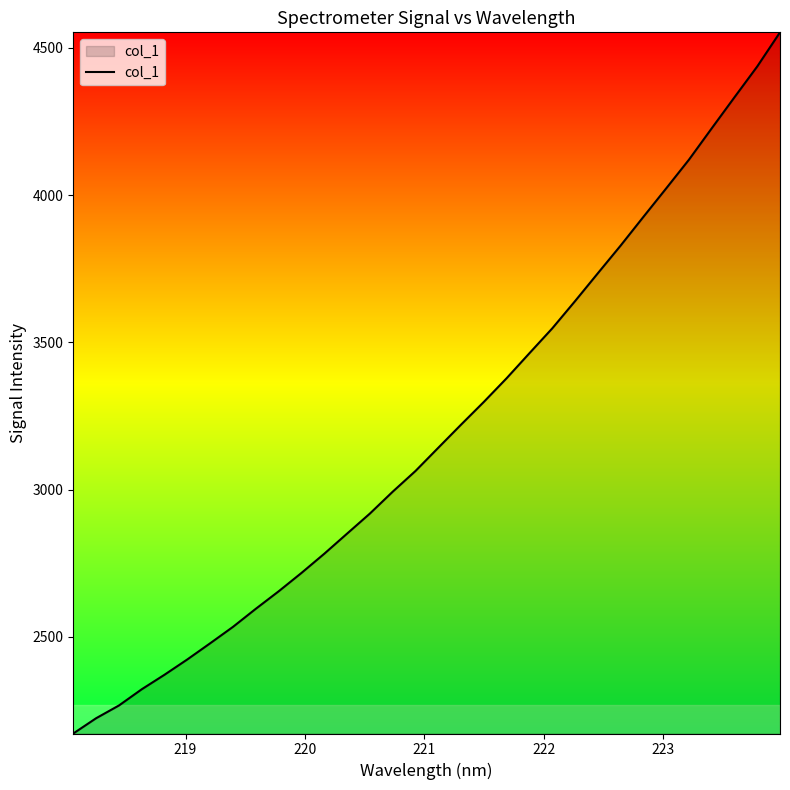

What is the difference between the maximum and minimum values?

2381.5